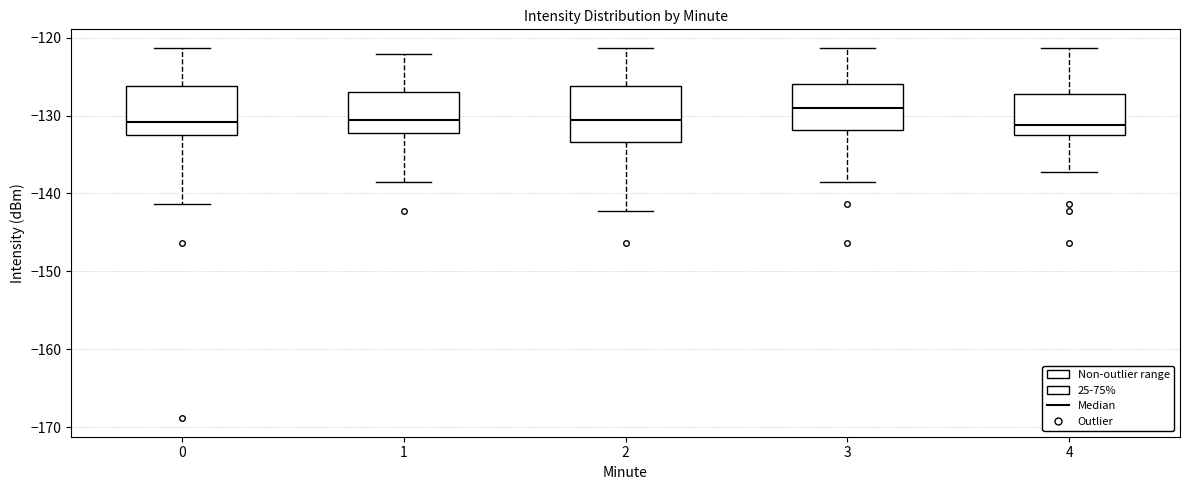

Reading left to right, transcribe this box plot: for each box, give where its median line is, the range the box spans, and where its two whiskers end, as read against the y-axis. The values are not printed on the chart, so give them approximately, as read against the axis.

0: median -131, box -132 to -126, whiskers -141 to -121
1: median -131, box -132 to -127, whiskers -139 to -122
2: median -131, box -133 to -126, whiskers -142 to -121
3: median -129, box -132 to -126, whiskers -139 to -121
4: median -131, box -133 to -127, whiskers -137 to -121